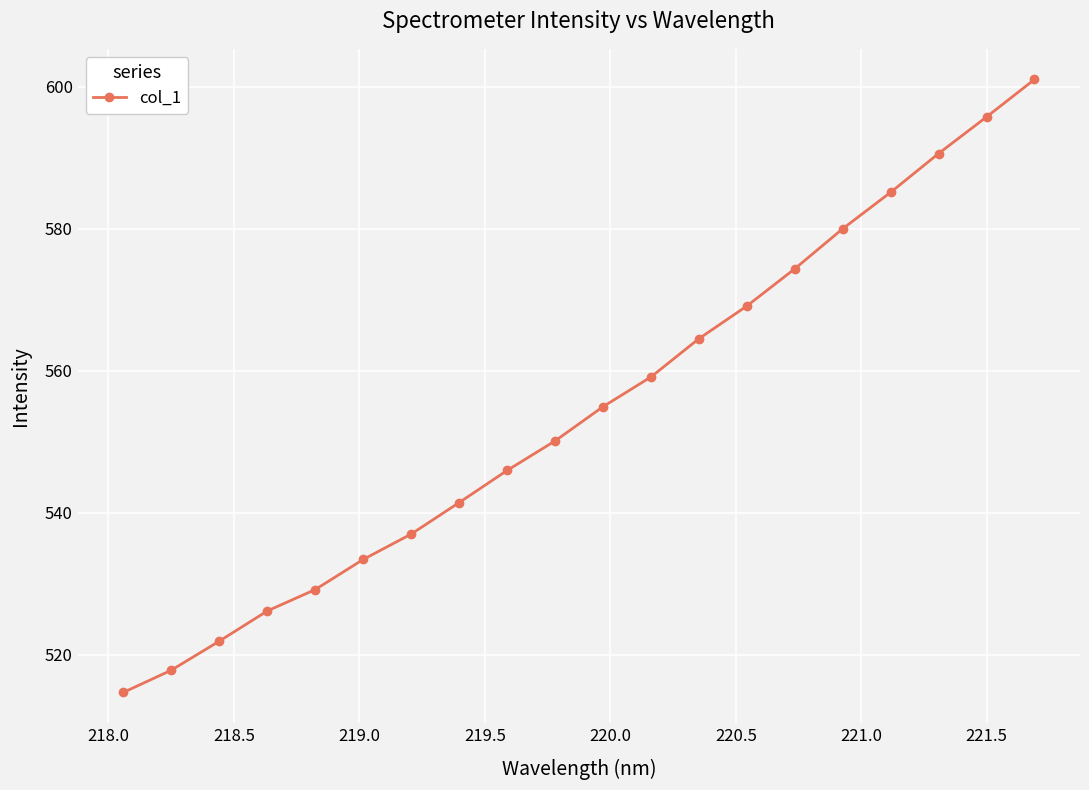

What is the average value?

554.6